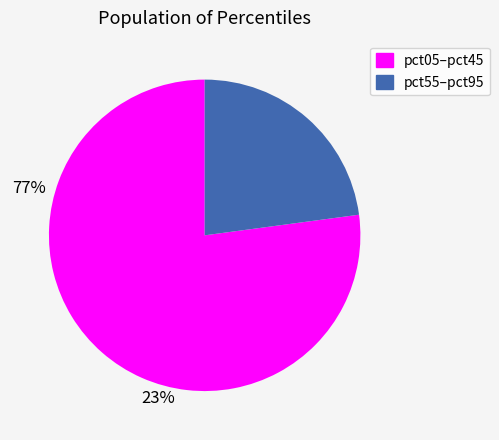

Does any single category account for the majority?

Yes